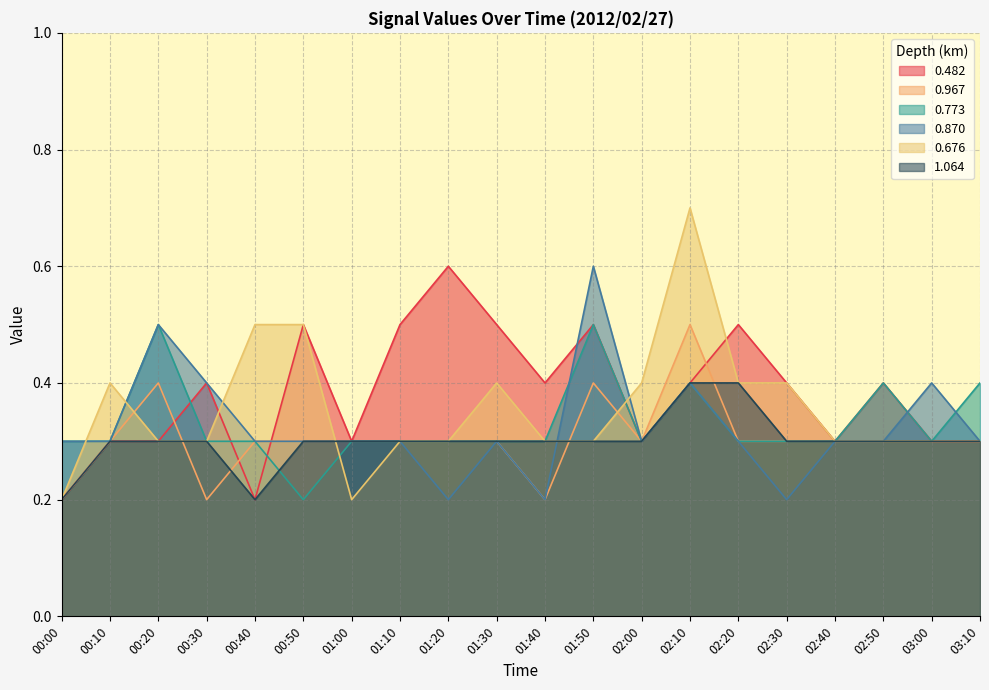

What position from the left is 00:40?

5